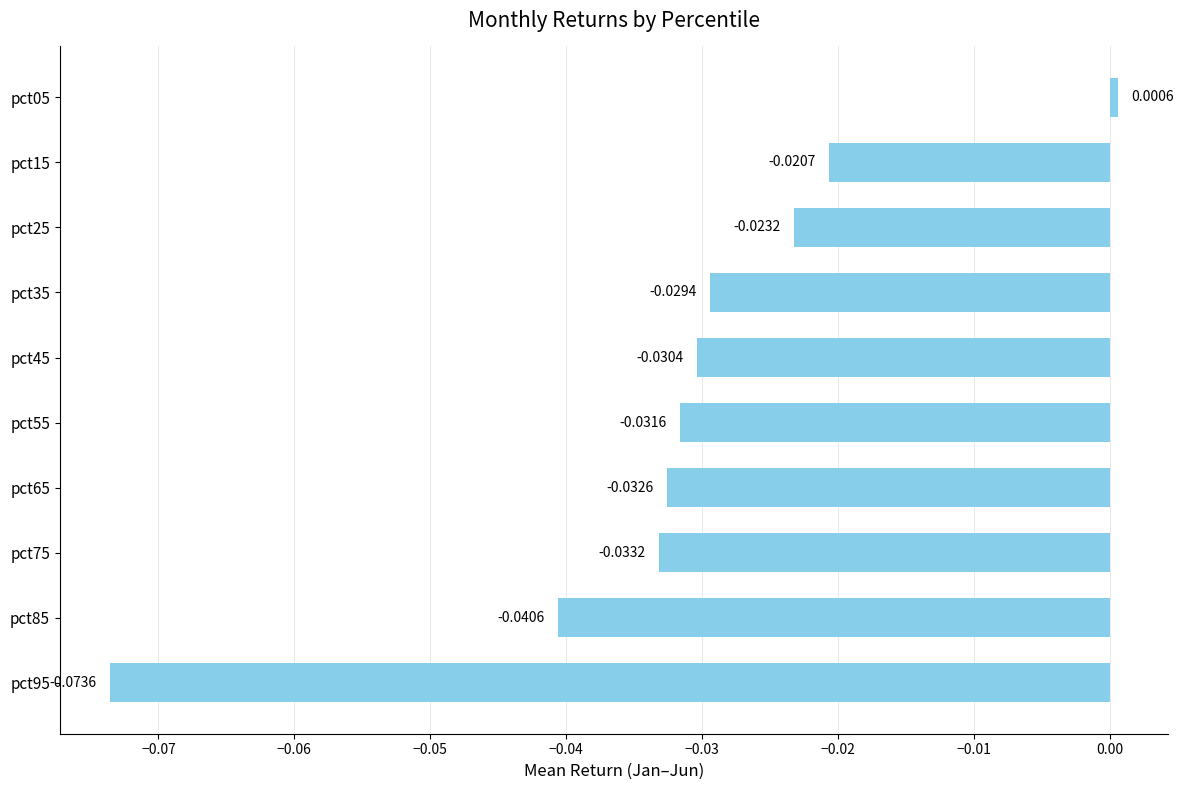

How many values are above zero?

1